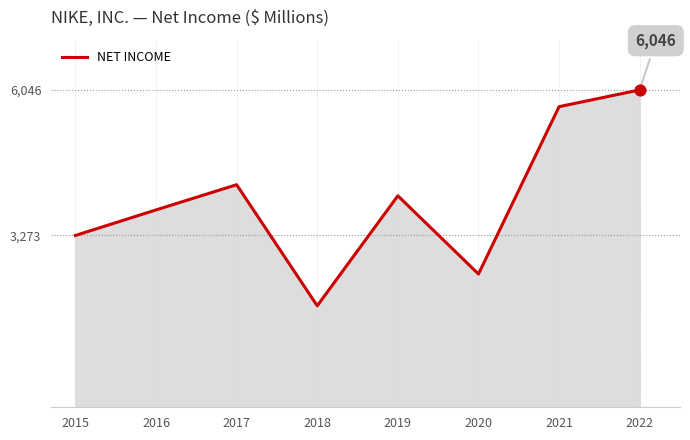

What is the change in value from 2018 to 2022?

+4113